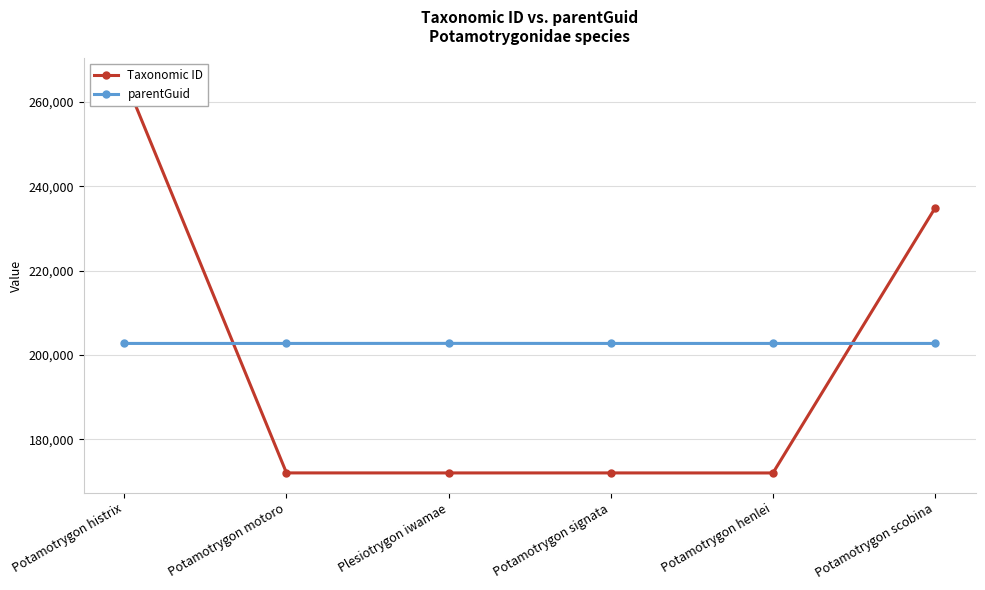

Does the chart display data point markers on the line(s)?

Yes